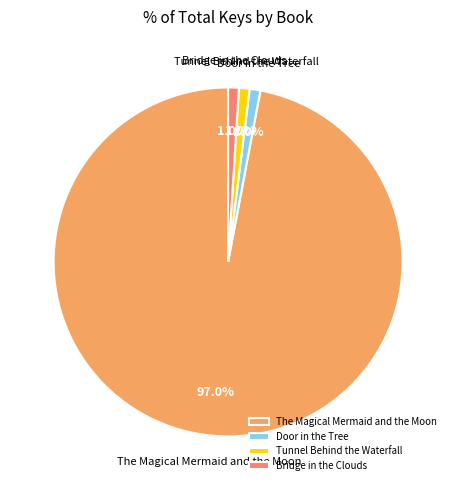

Does The Magical Mermaid and the Moon account for over 50% of the chart?

Yes